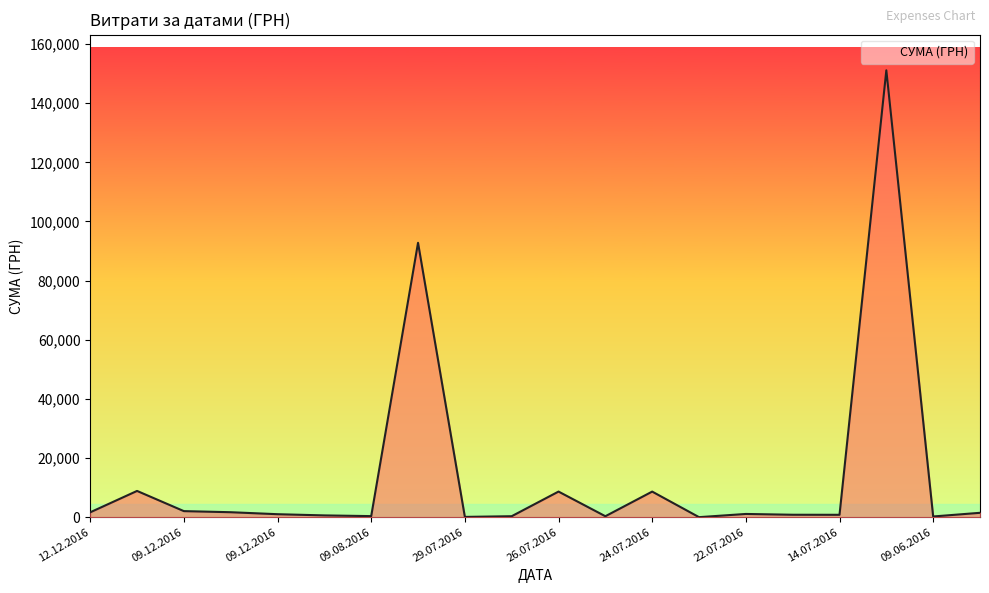

Does the chart display data point markers on the line(s)?

No